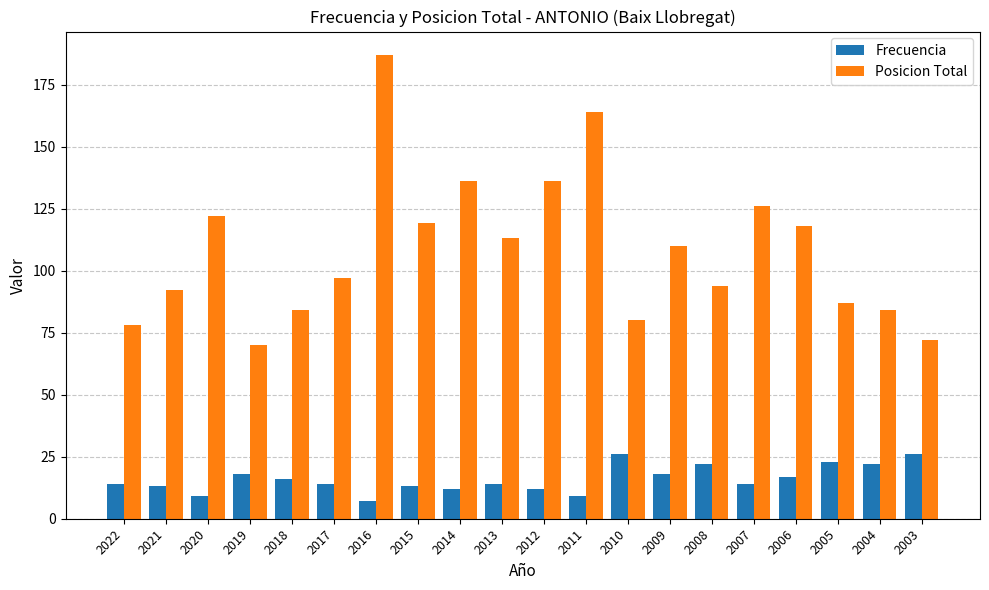

What is the value of the Posicion Total bar at the 5th from the left?

84